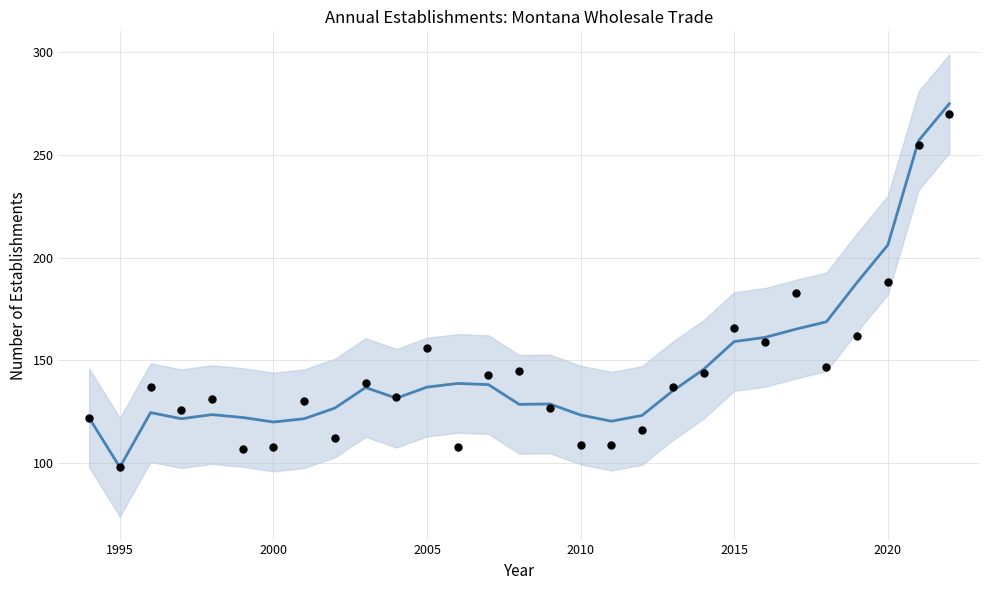

Which series has the widest spread of Y values?

Total Establishments (trend)